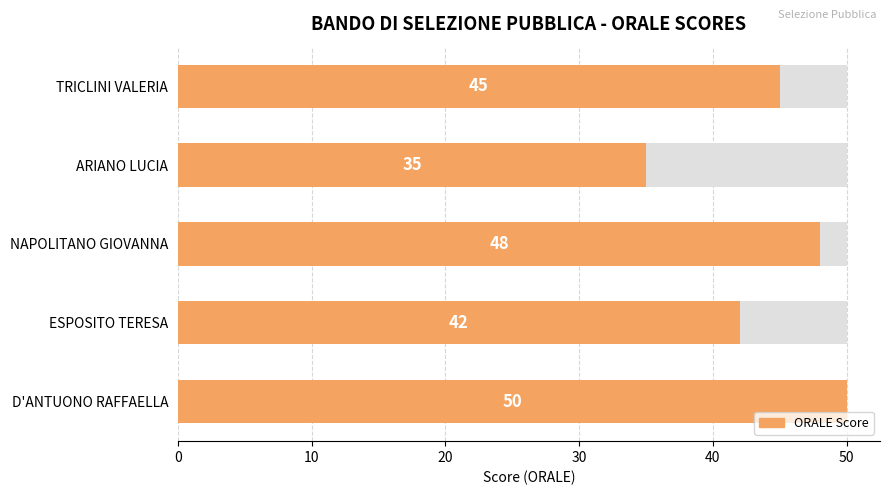

How many bars are there in total?

5